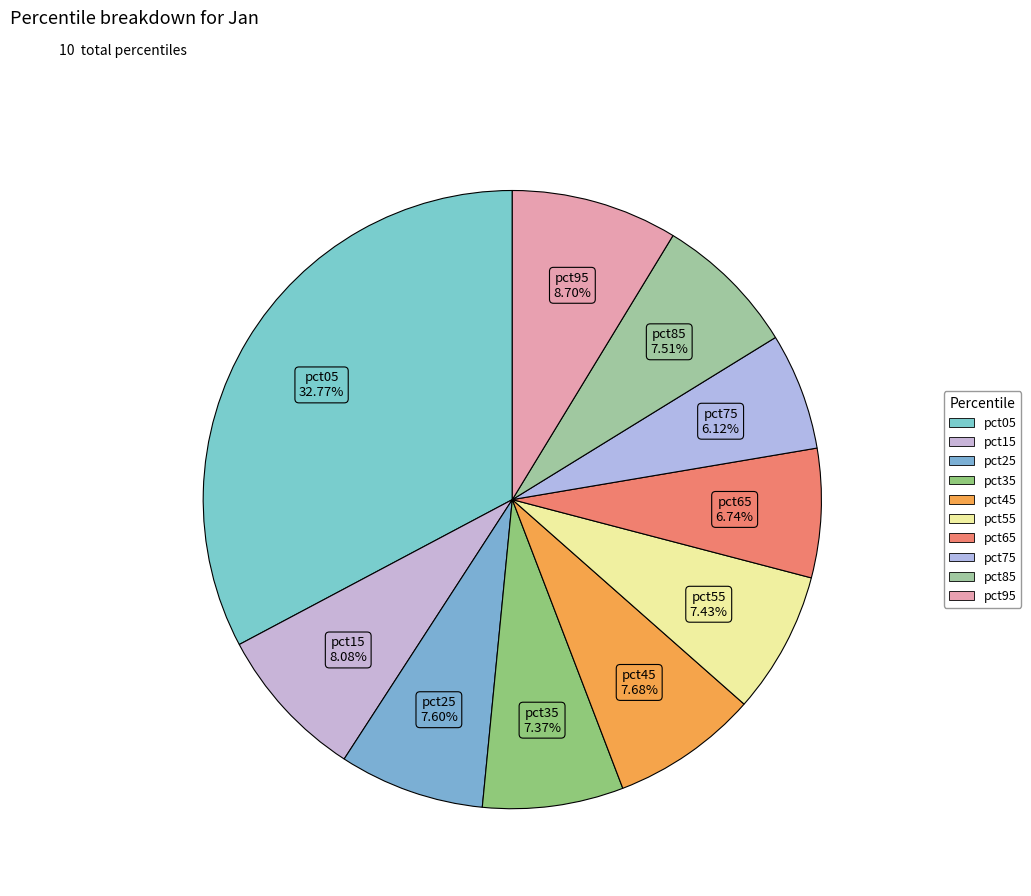

Is pct75 the majority of the pie?

No